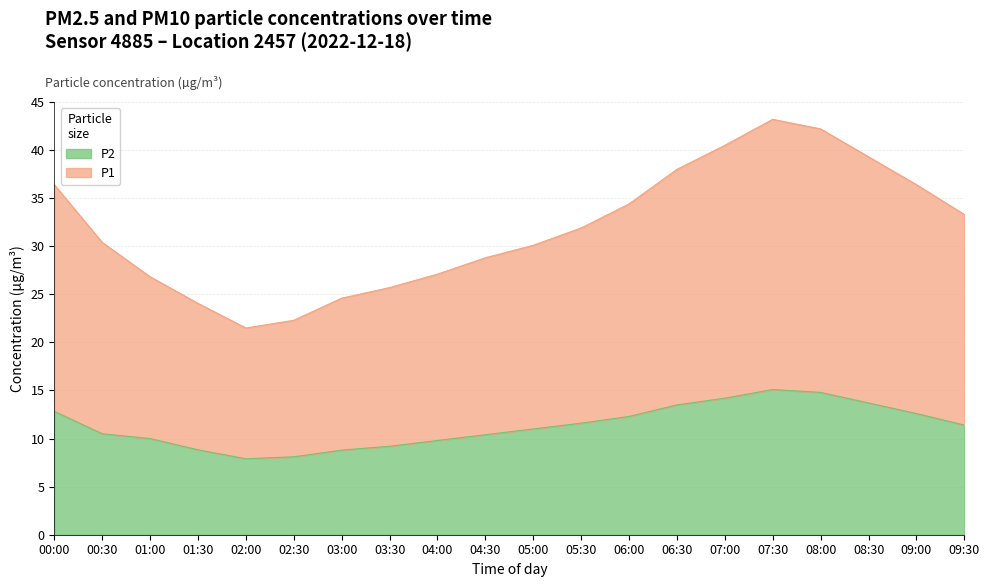

Which has a higher value, 02:00 or 00:00?

00:00